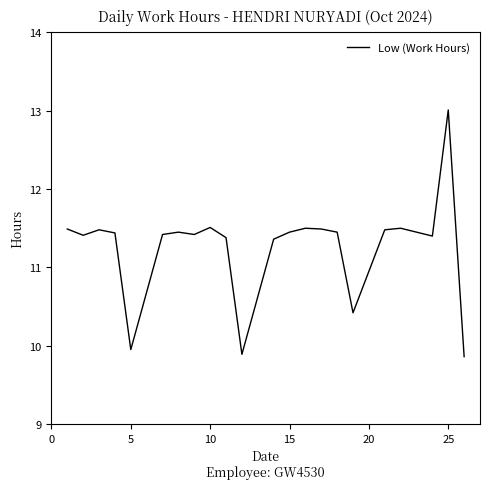

What is the greatest value displayed?

13.0